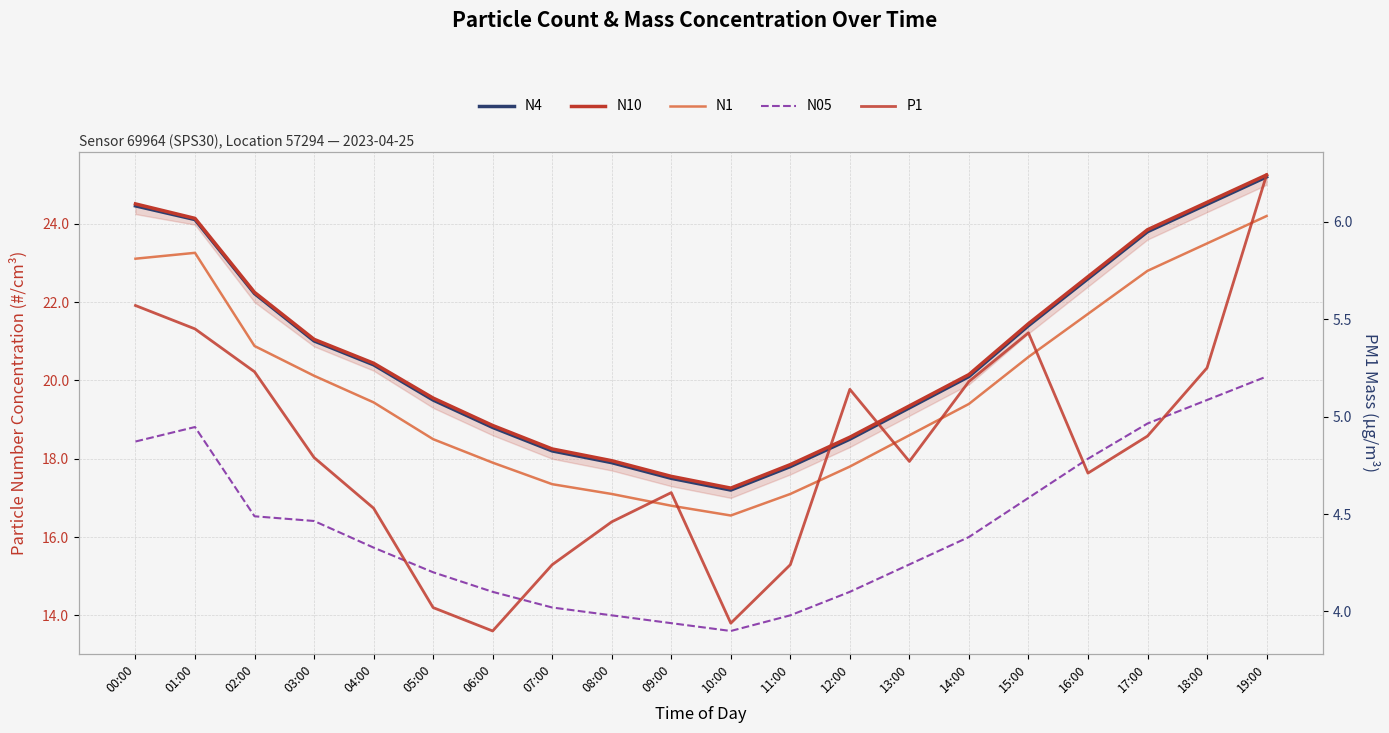

What is the label of the 11th point from the left?

10:00